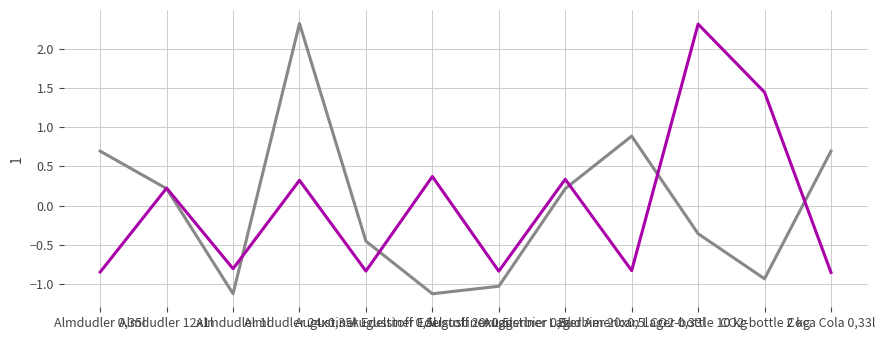

What is the smallest value displayed?

-1.1